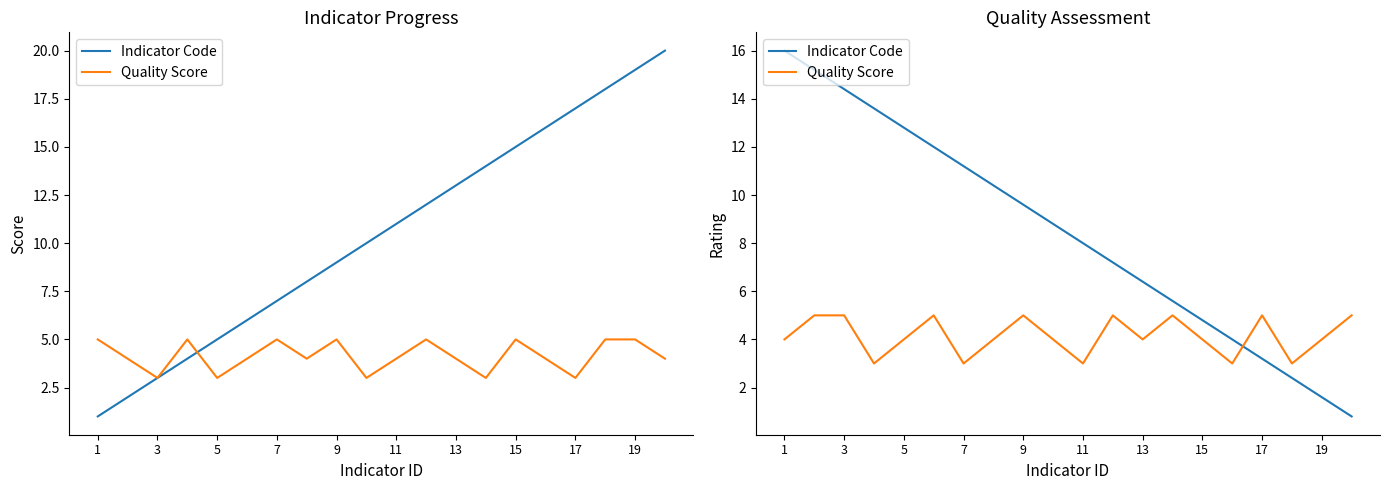

After their last crossing, which series has the higher values: Quality Score or Indicator Code?

Quality Score